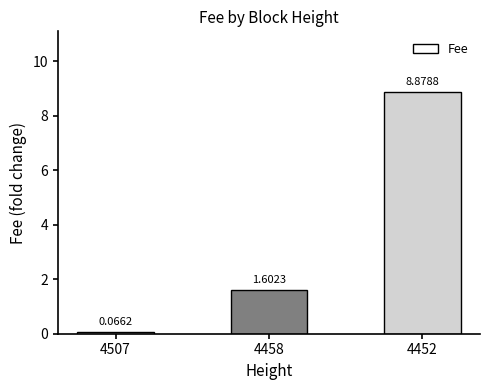

Rank the categories by value from lowest to highest.

4507, 4458, 4452